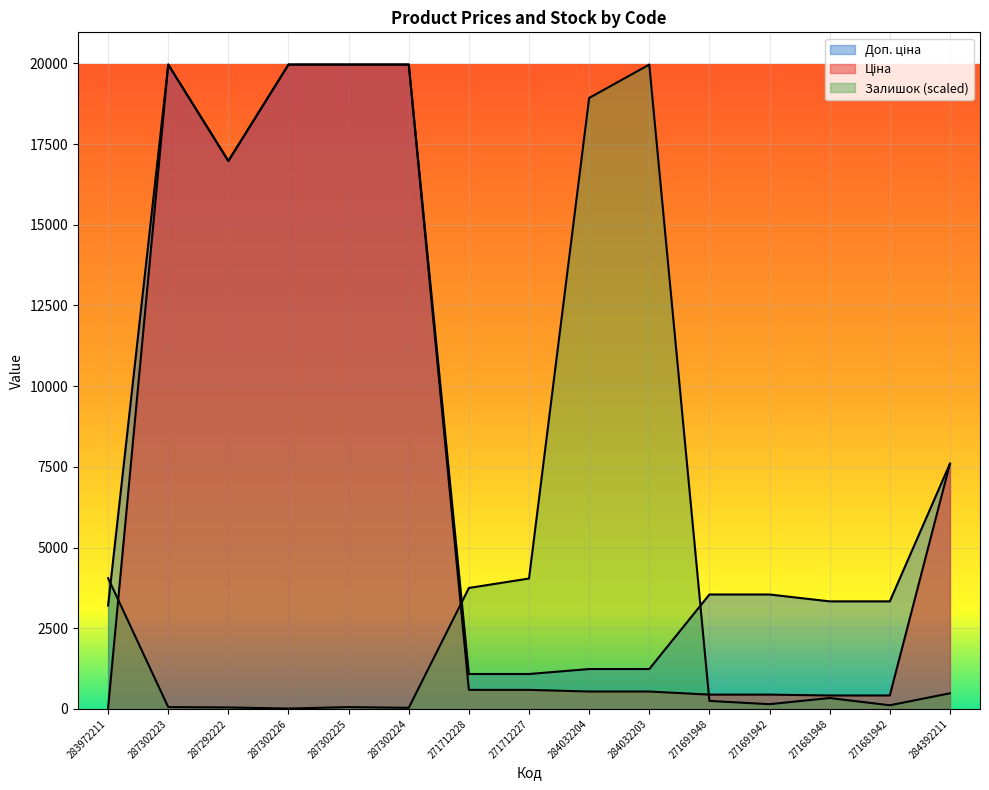

What is the difference between the Залишок values at 284032203 and 287302223?

19907.9